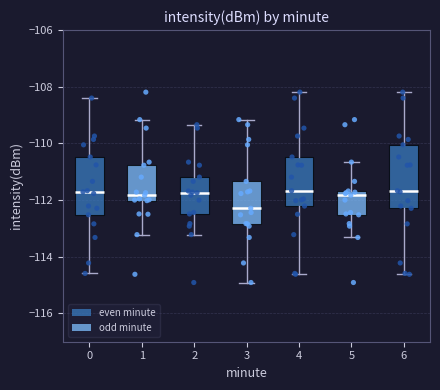

Where does the upper whisker of the box at x = 6 end on the y-axis? The values are not printed on the chart, so give them approximately, as read against the axis.

-108.2